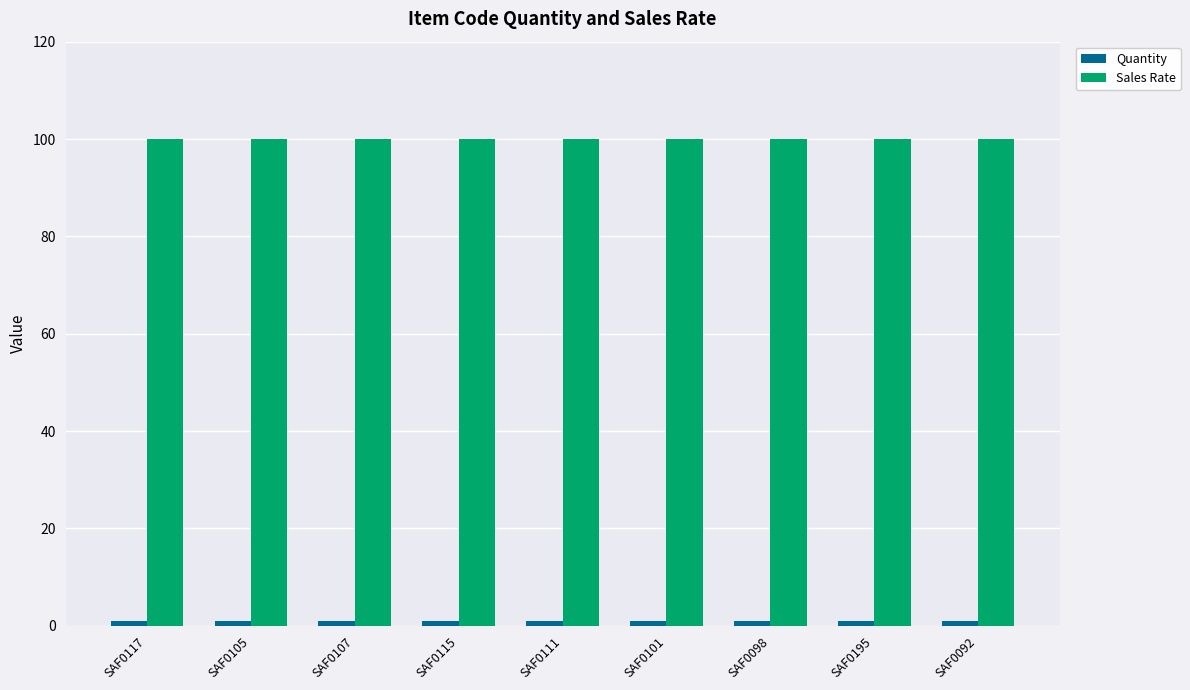

What is the difference between the highest and lowest values at SAF0105?

99